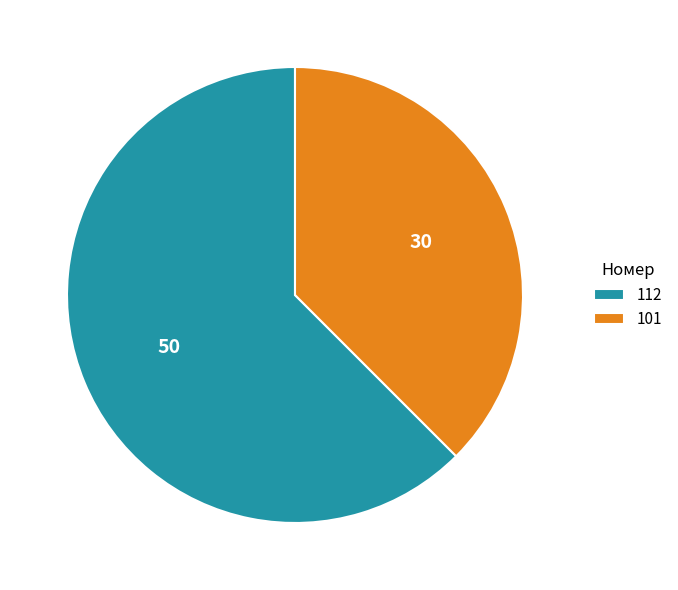

Rank the categories by value from lowest to highest.

101, 112